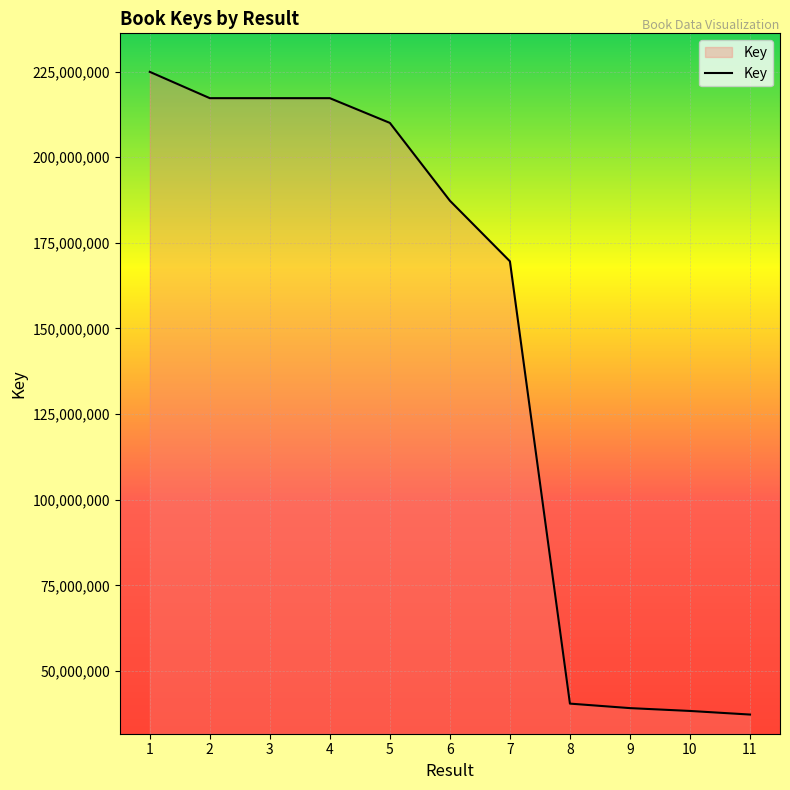

Where does the data first go above 187294379?

1